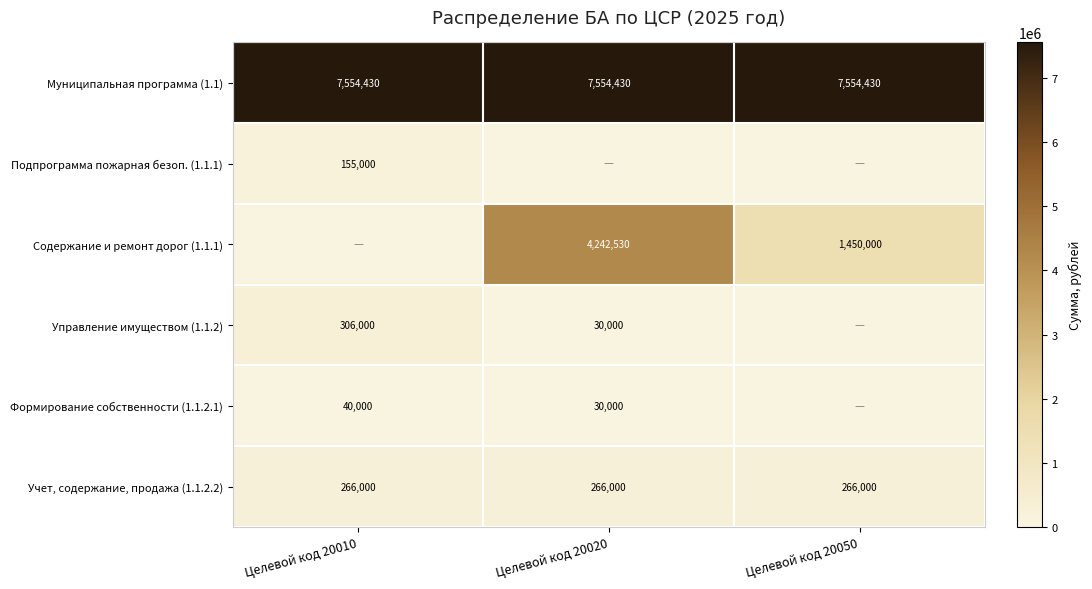

What is the sum of the Учет, содержание, продажа (1.1.2.2) values at Целевой код 20010 and Целевой код 20020?

532000